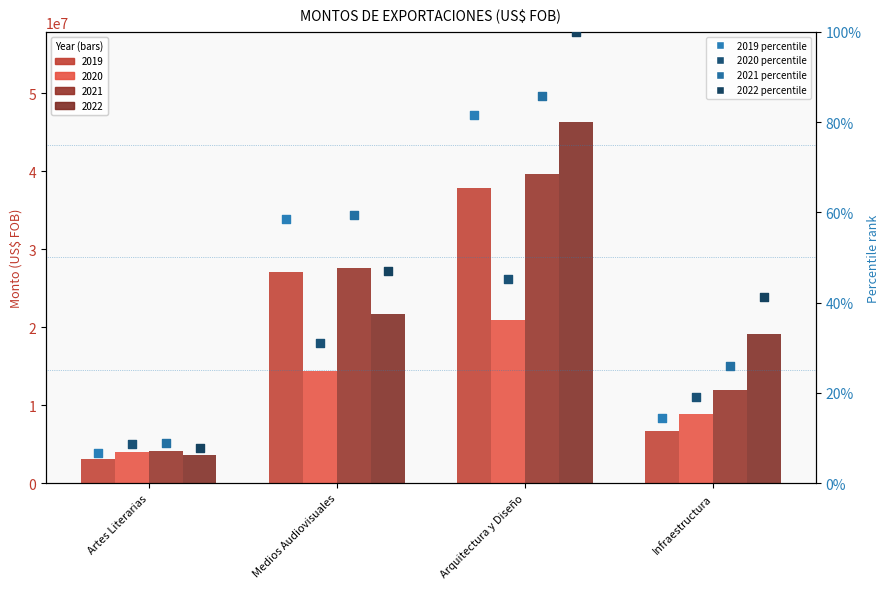

At which category is the sum across all series the highest?

Arquitectura y Diseño